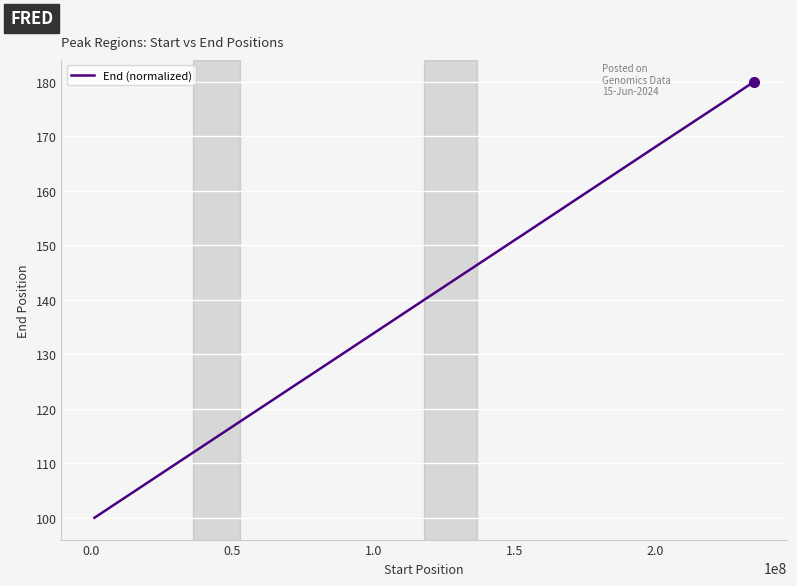

What is the minimum value shown in the chart?

100.0